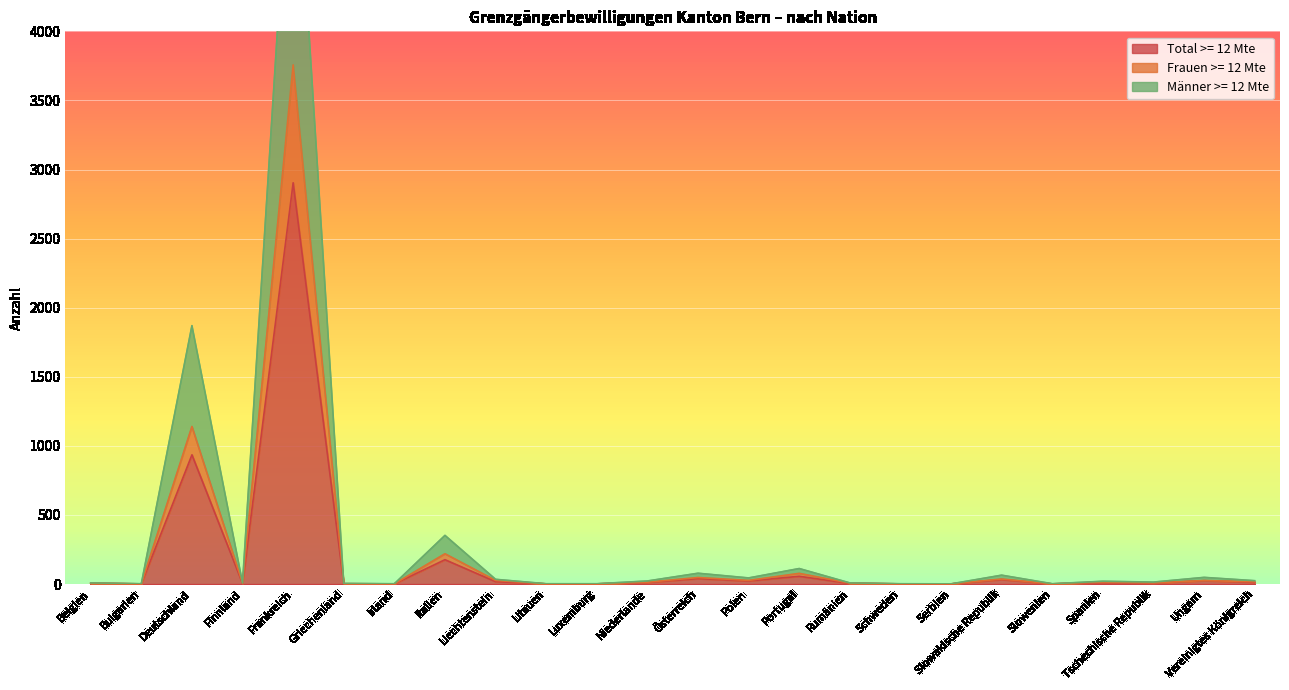

Reading left to right, transcribe all the data shown in this chart.

Total >= 12 Mte: Belgien=4	Bulgarien=1	Deutschland=935	Finnland=4	Frankreich=2904	Griechenland=2	Irland=1	Italien=176	Liechtenstein=17	Litauen=1	Luxemburg=1	Niederlande=11	Österreich=39	Polen=22	Portugal=56	Rumänien=4	Schweden=1	Serbien=1	Slowakische Republik=32	Slowenien=1	Spanien=10	Tschechische Republik=7	Ungarn=24	Vereinigtes Königreich=12
Frauen >= 12 Mte: Belgien=6	Bulgarien=1	Deutschland=1140	Finnland=6	Frankreich=3757	Griechenland=2	Irland=1	Italien=219	Liechtenstein=26	Litauen=1	Luxemburg=1	Niederlande=13	Österreich=47	Polen=26	Portugal=77	Rumänien=6	Schweden=1	Serbien=1	Slowakische Republik=36	Slowenien=1	Spanien=14	Tschechische Republik=8	Ungarn=25	Vereinigtes Königreich=16
Männer >= 12 Mte: Belgien=8	Bulgarien=2	Deutschland=1870	Finnland=8	Frankreich=5808	Griechenland=4	Irland=2	Italien=352	Liechtenstein=34	Litauen=2	Luxemburg=2	Niederlande=22	Österreich=78	Polen=44	Portugal=112	Rumänien=8	Schweden=2	Serbien=1	Slowakische Republik=64	Slowenien=2	Spanien=20	Tschechische Republik=14	Ungarn=48	Vereinigtes Königreich=24